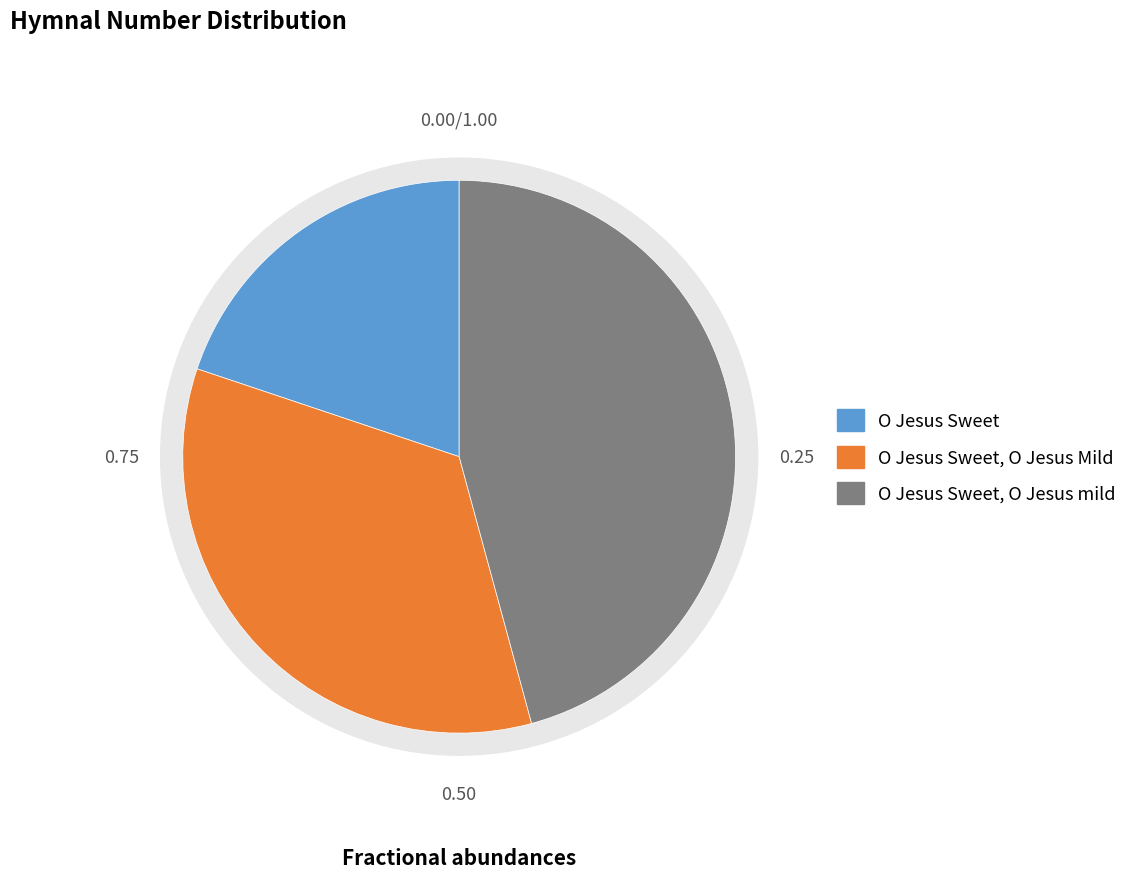

To the nearest percent, what is the combined percentage of O Jesus Sweet, O Jesus Mild and O Jesus Sweet?

54%